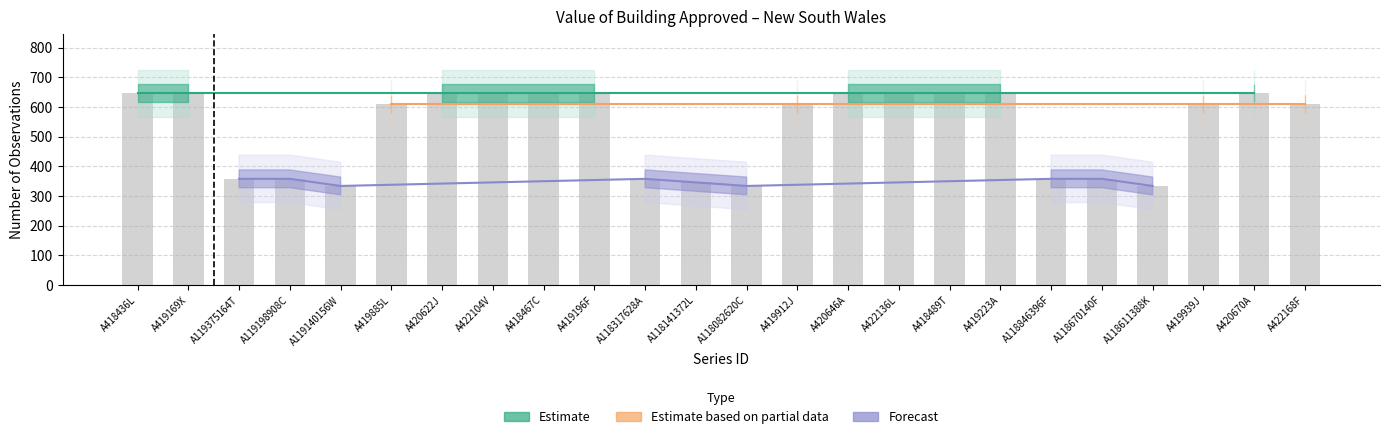

What is the approximate value at A118141372L?

346